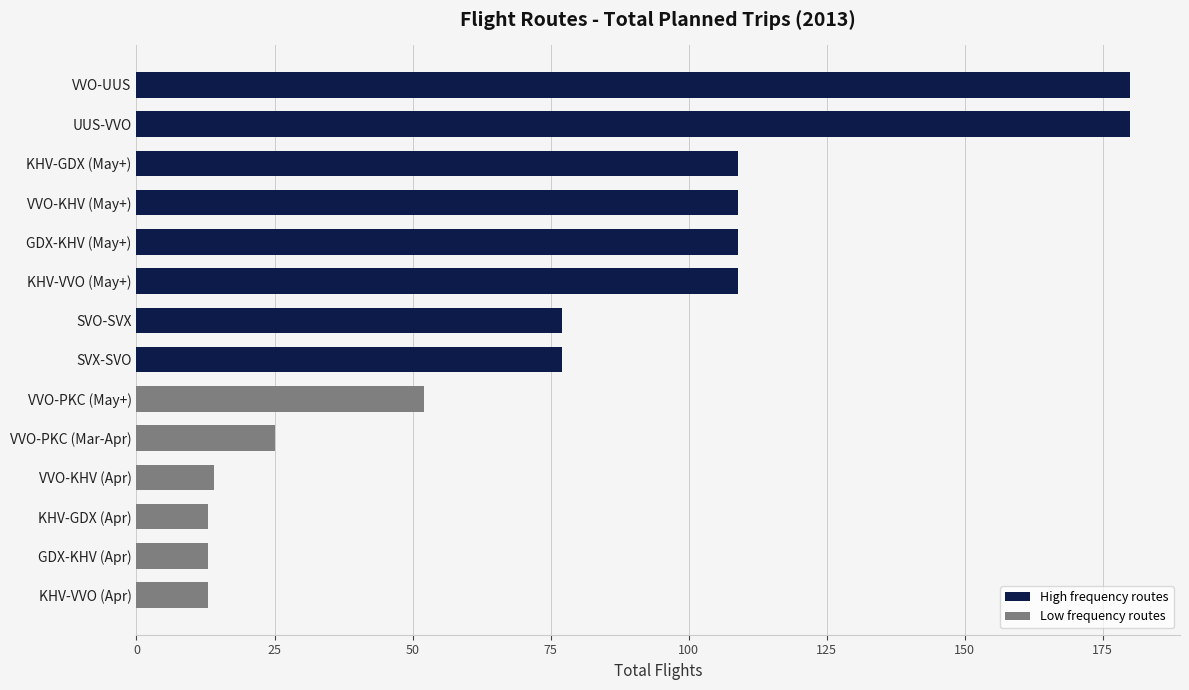

How many data points does each series have?

14